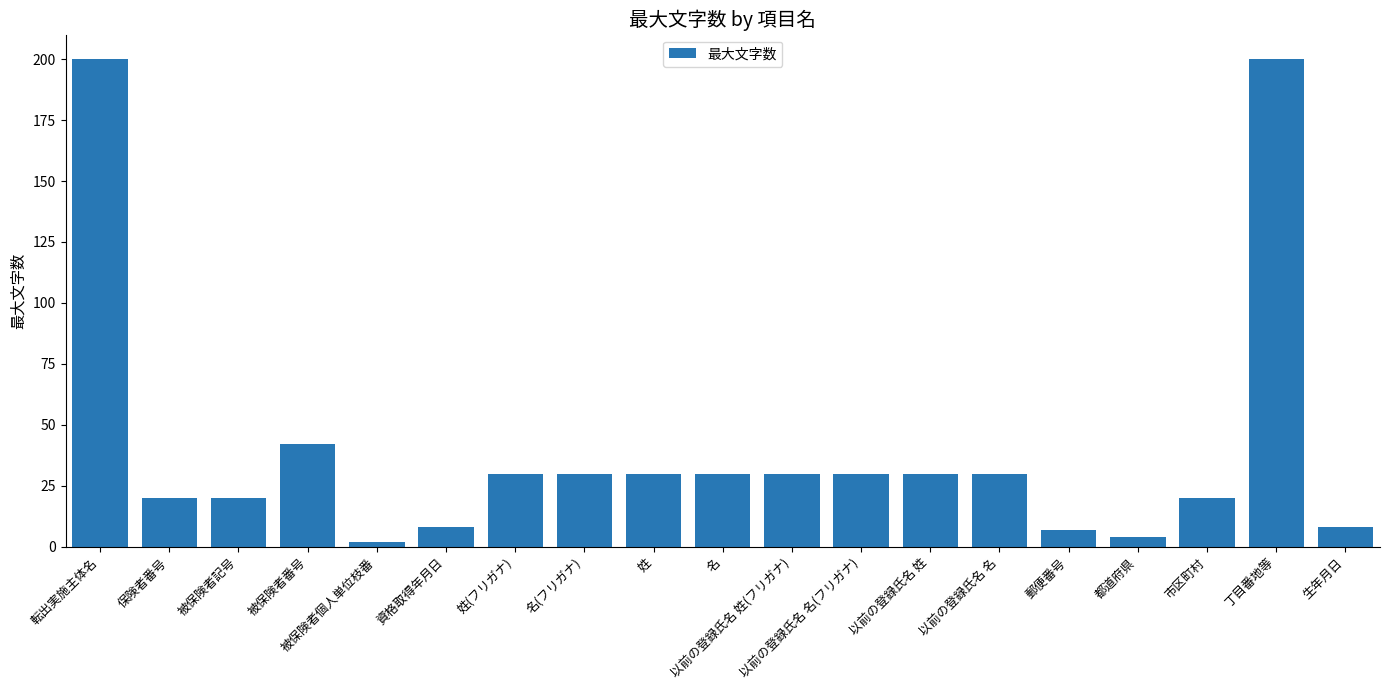

What is the label of the 13th bar from the left?

以前の登録氏名 姓